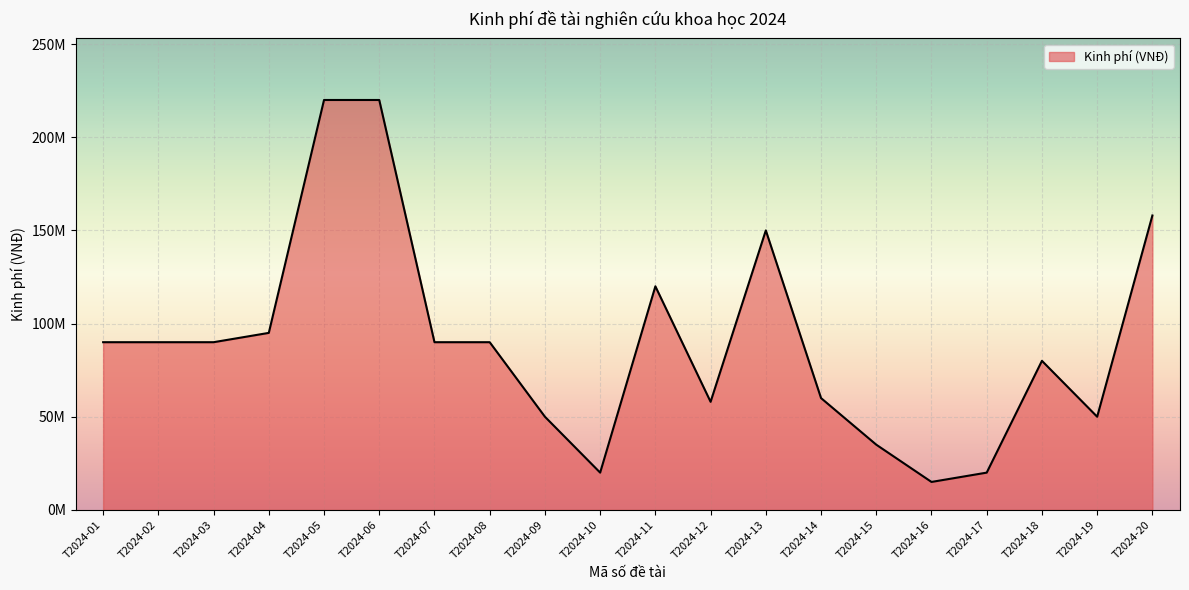

What is the sum of all values?

1801000000